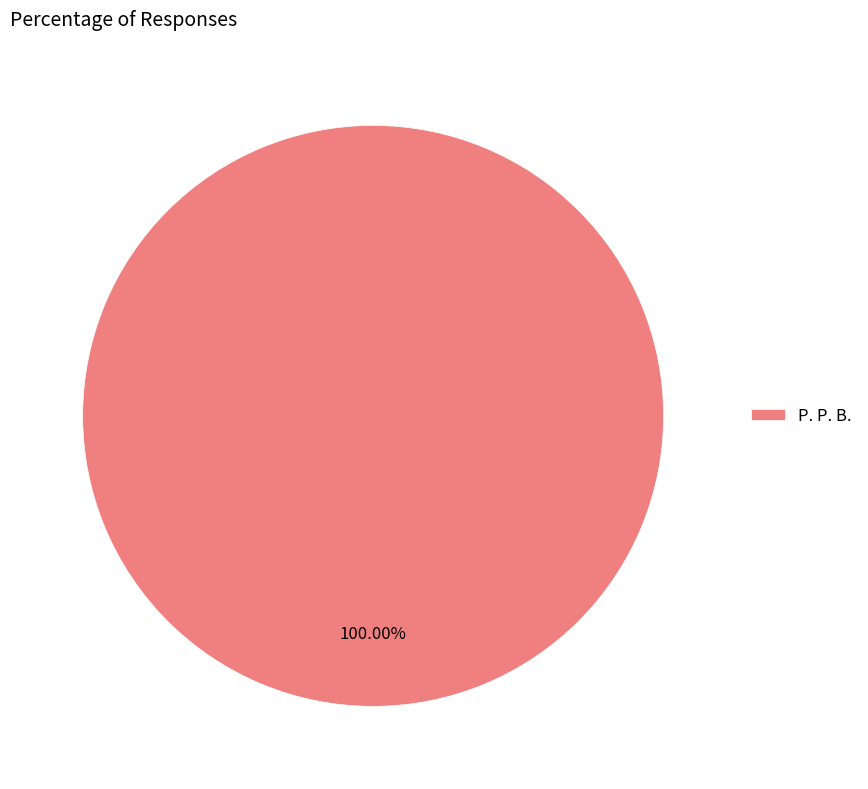

Rank the categories by value from highest to lowest.

P. P. B.